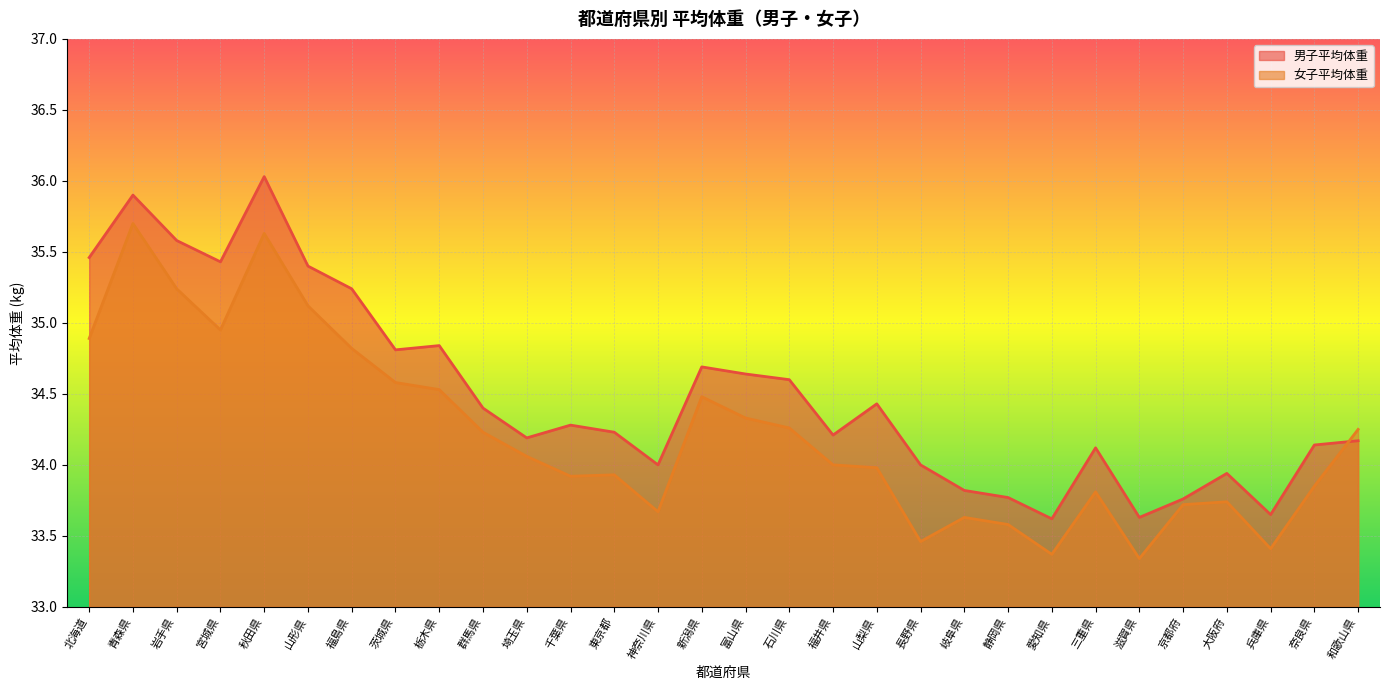

What is the value of the 男子平均体重 point at the 7th from the left?

35.2